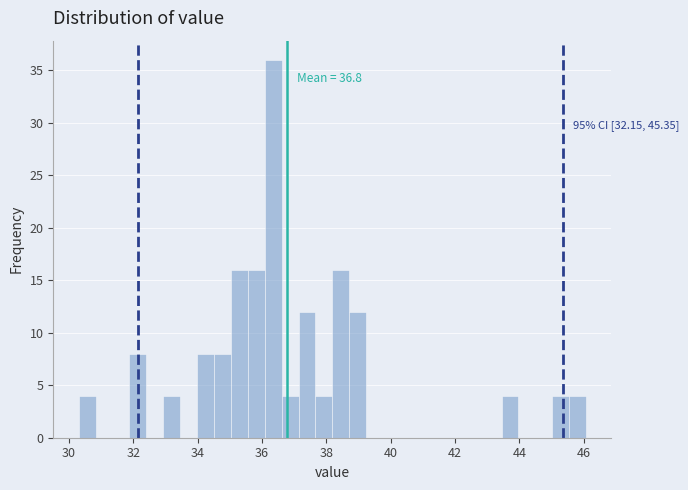

Around what value on the x-axis is the tallest bar? Give the approximate position of its centre, as read against the axis.

36.4